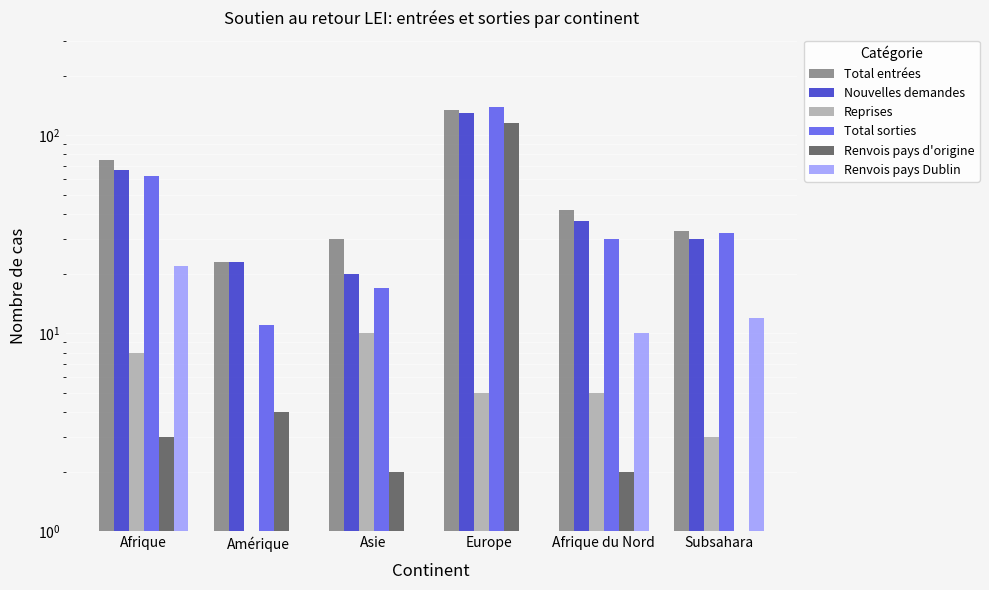

Which has a higher value, Asie or Amérique?

Asie